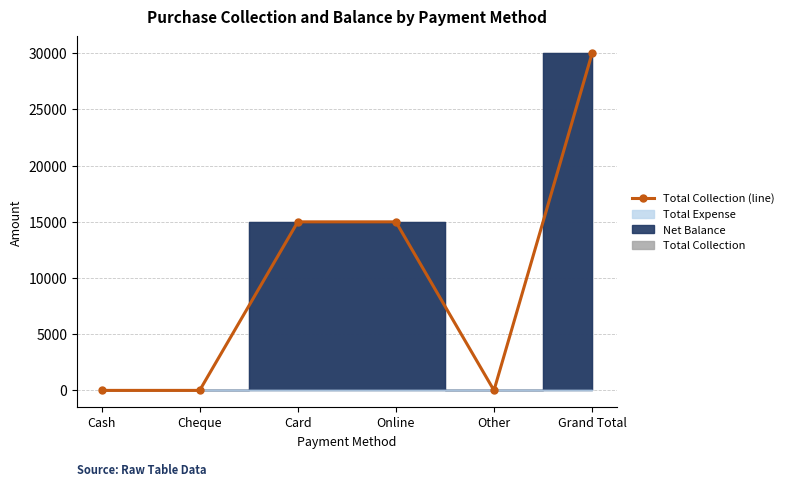

Reading right to left, transcribe all the data shown in this chart.

30000	0	15000	15000	0	0